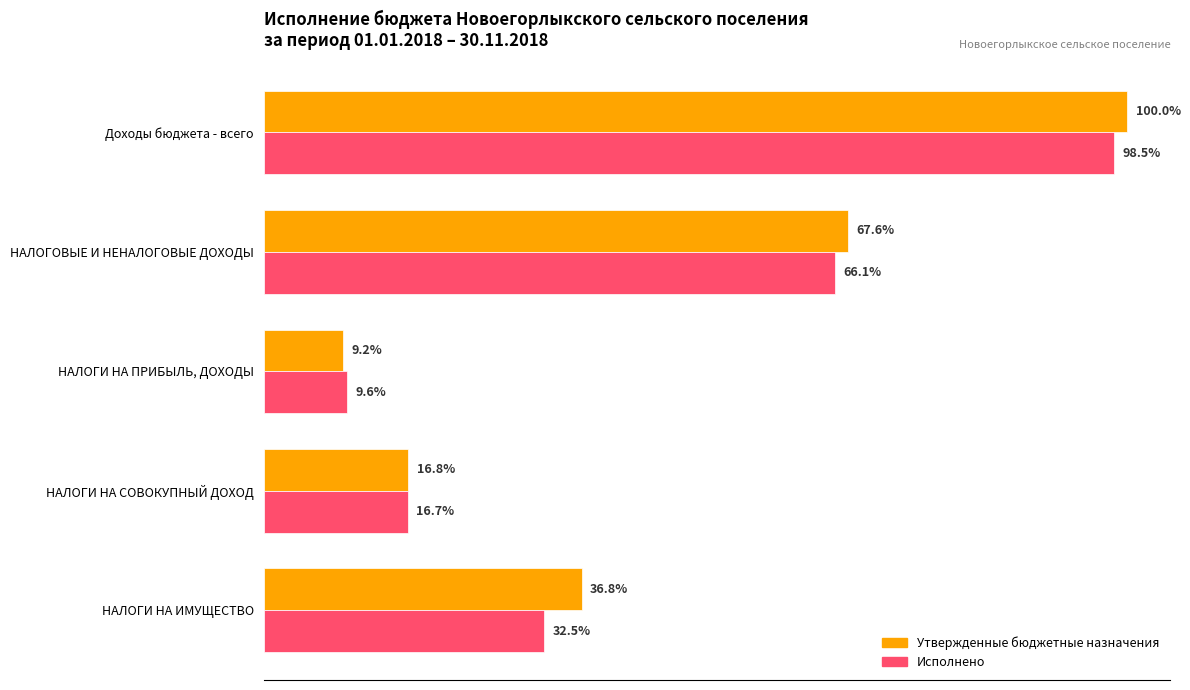

What are all the series names shown in the legend?

Утвержденные бюджетные назначения, Исполнено